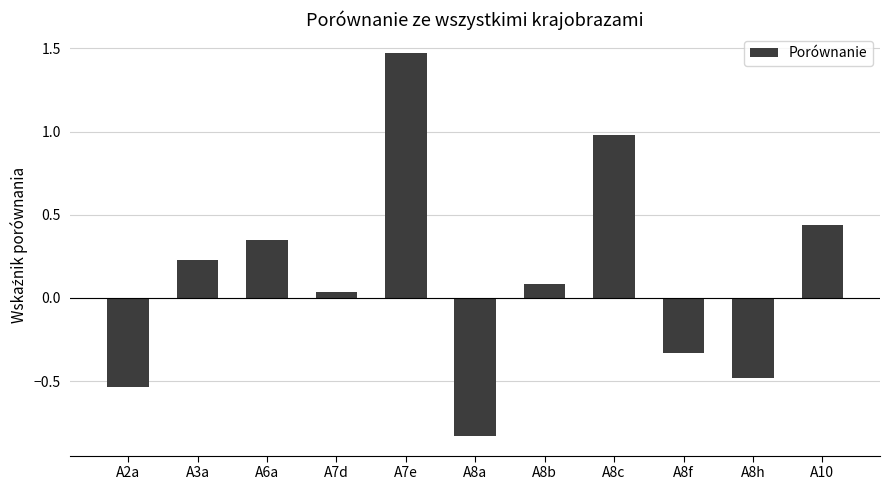

What is the label of the 8th bar from the left?

A8c